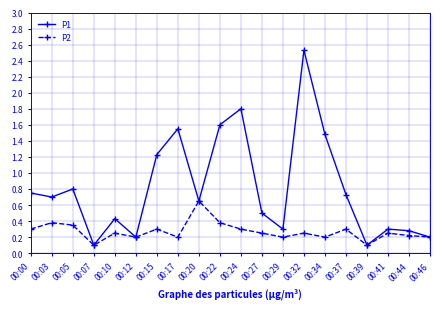

The P1 series shows 0.8 at 00:05. True or false?

True